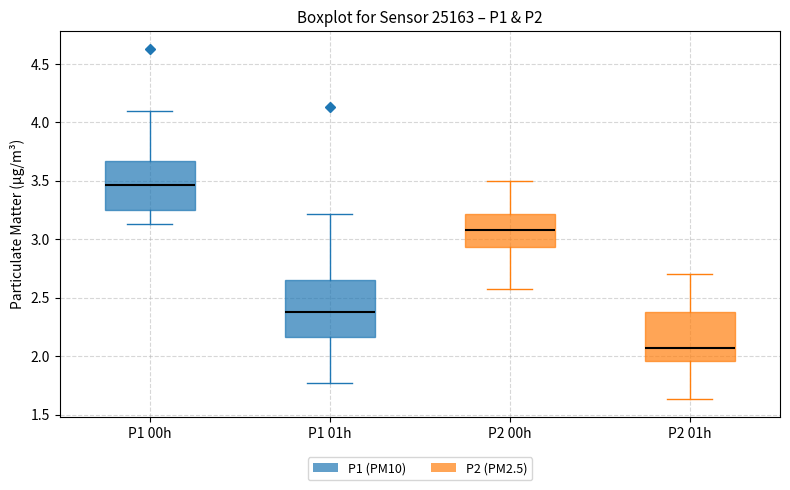

Which box has the highest median line?

P1 00h